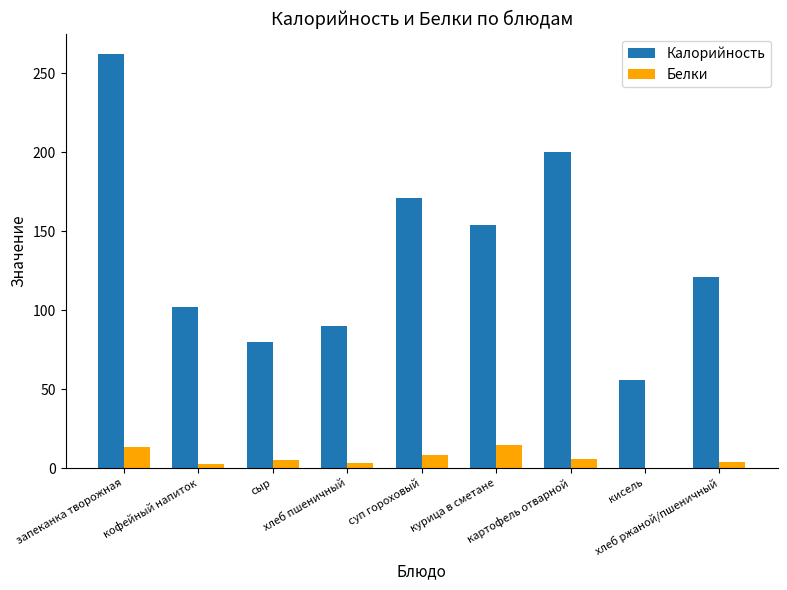

What is the sum of all Калорийность values?

1236.0